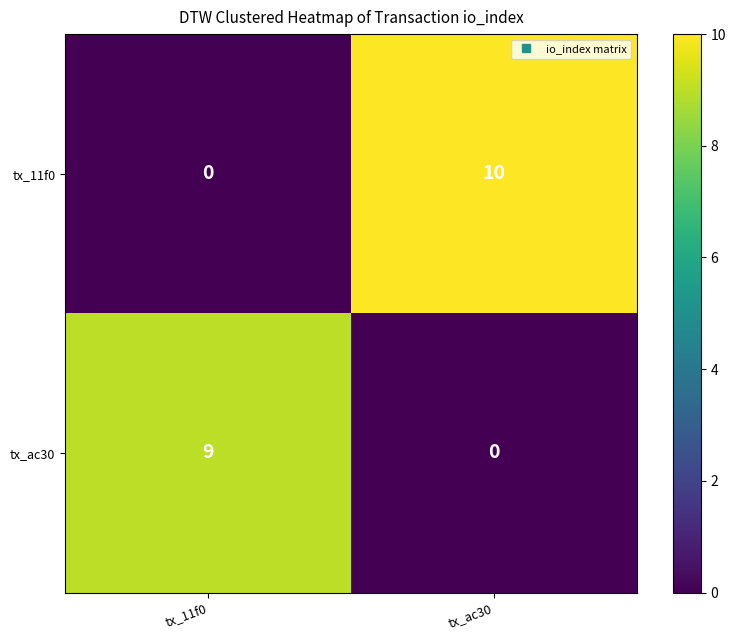

Reading right to left, transcribe all the data shown in this chart.

tx_11f0: 10	0
tx_ac30: 0	9